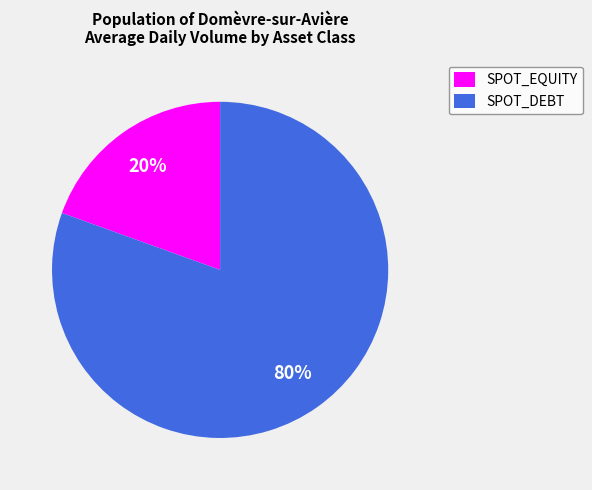

Is there a majority slice in this chart?

Yes